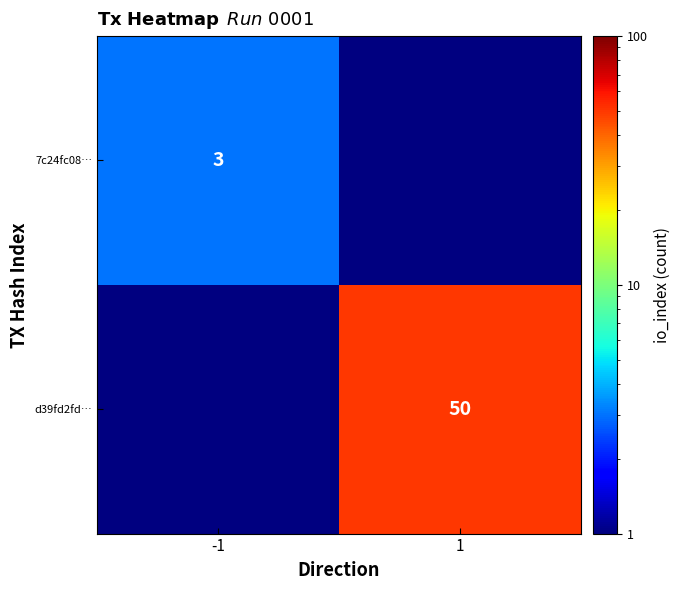

The value of d39fd2fd… at 1 is 17.4. True or false?

False